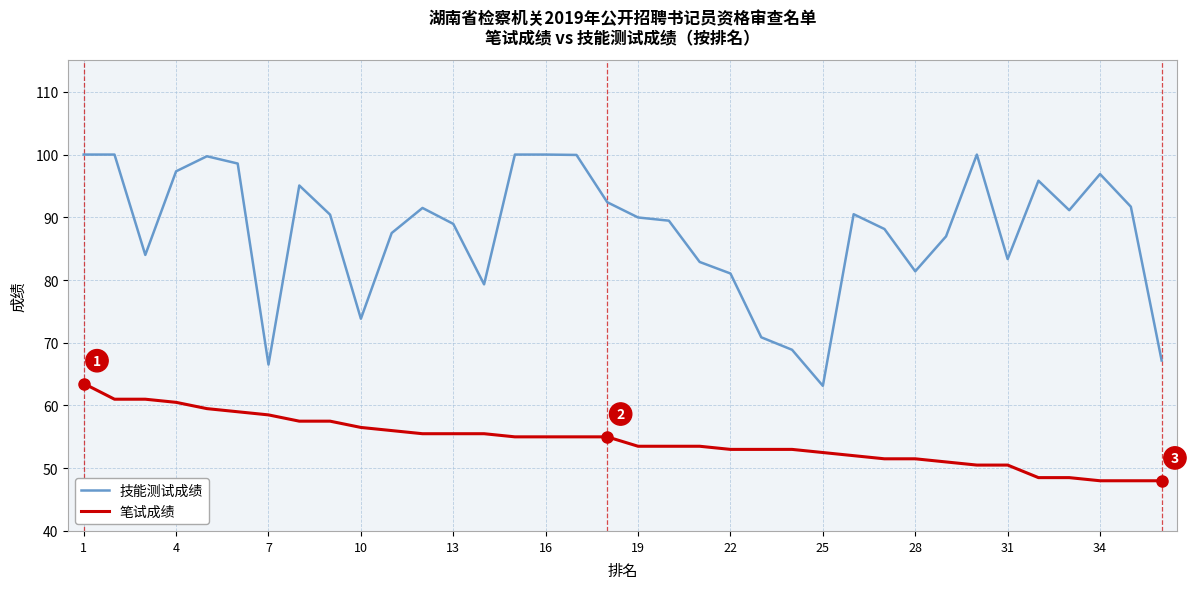

Which series has the largest range (max minus min)?

技能测试成绩